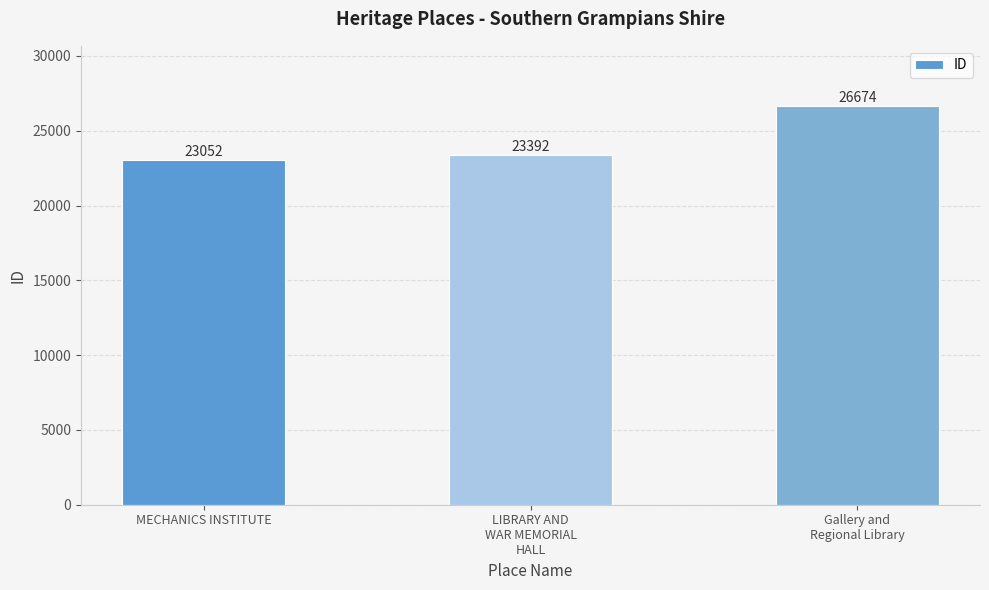

Reading left to right, what are all the values shown in this chart?

MECHANICS INSTITUTE=23052	LIBRARY AND
WAR MEMORIAL
HALL=23392	Gallery and
Regional Library=26674